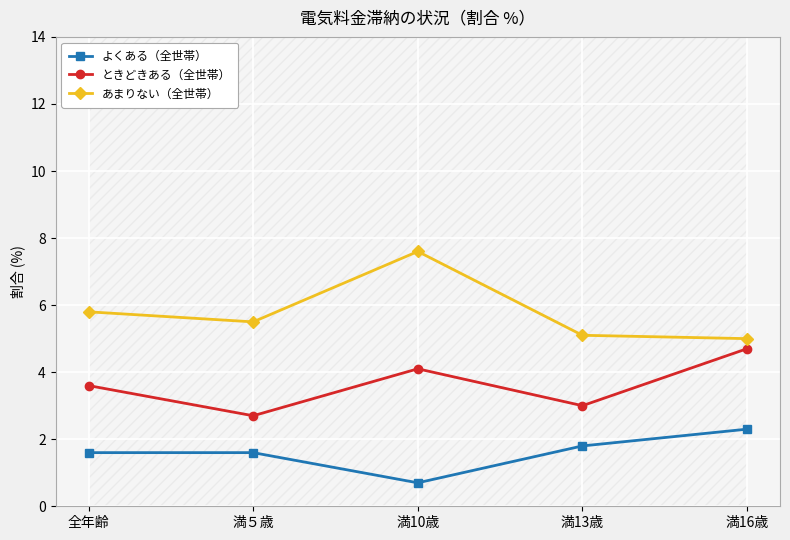

Where is the first local minimum for あまりない（全世帯）?

満５歳